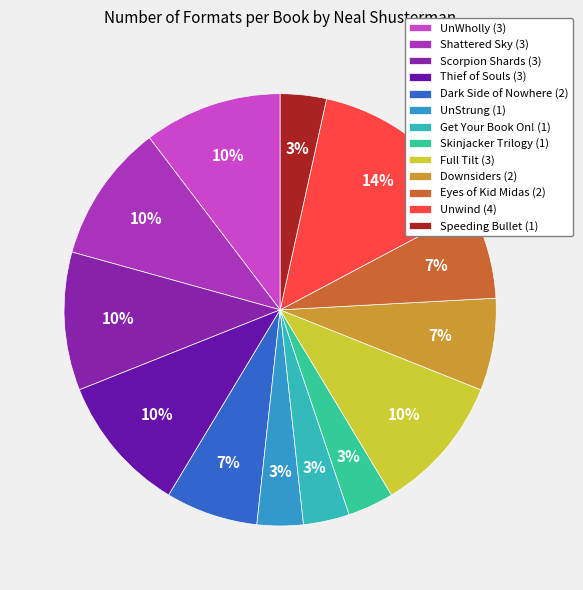

Combined, do Speeding Bullet and UnStrung account for over 50%?

No